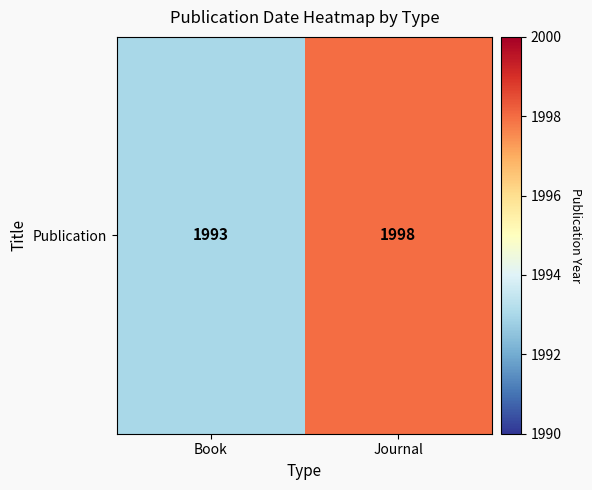

How many distinct data groups are displayed?

1